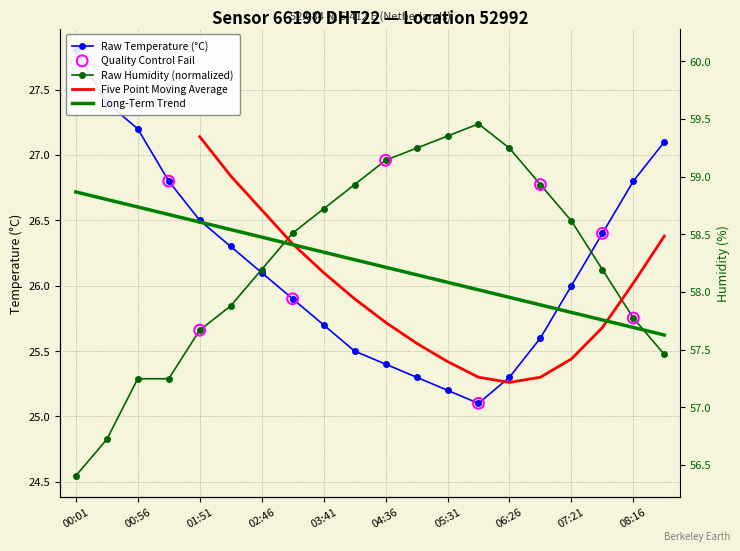

Which series contains the lowest Y value?

humidity